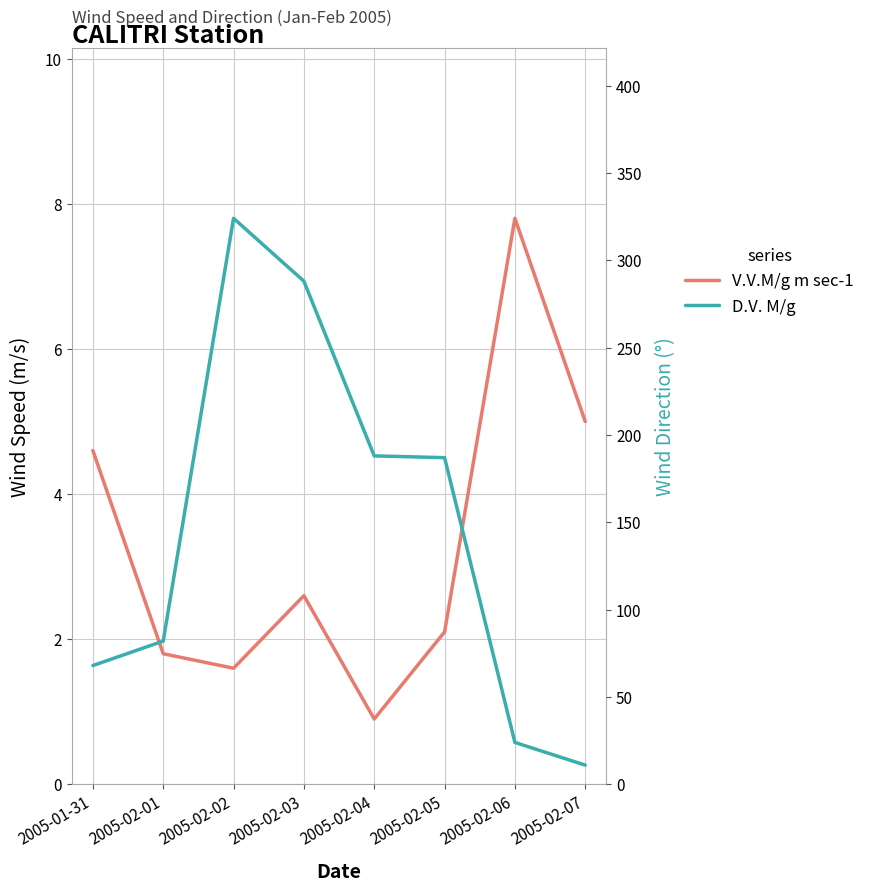

How many interior local peaks does the D.V. M/g series have?

1